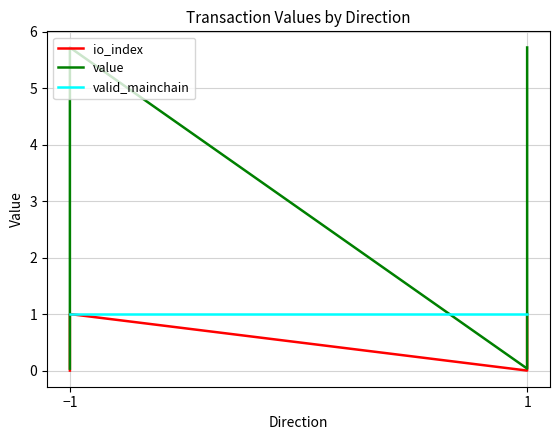

True or false: valid_mainchain and io_index cross at least once.

False